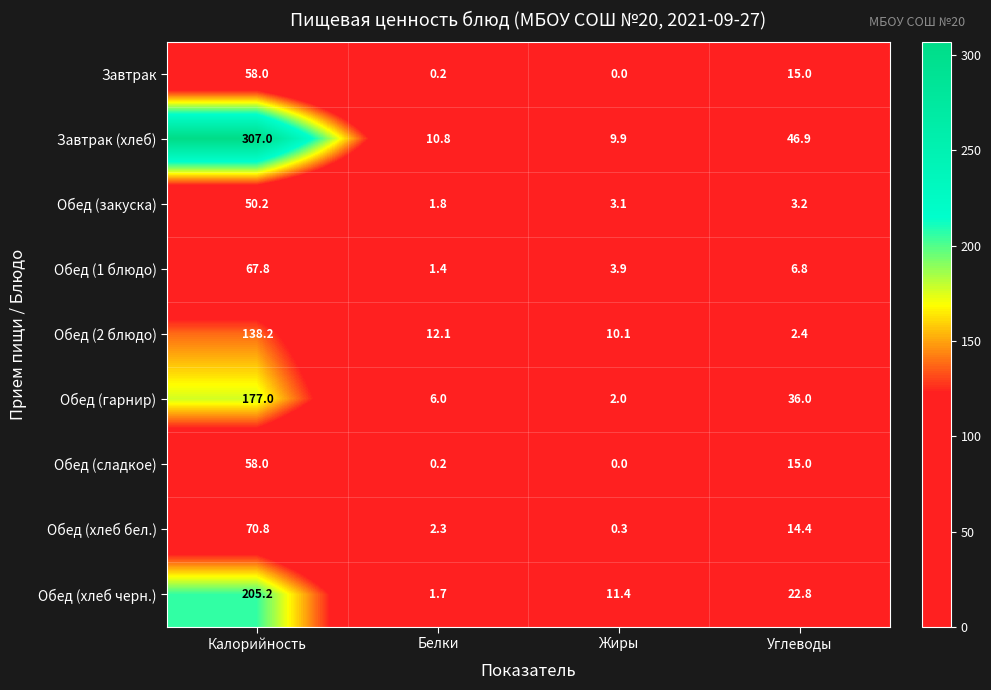

What is the sum of the Обед (хлеб бел.) values at Жиры and Калорийность?

71.1